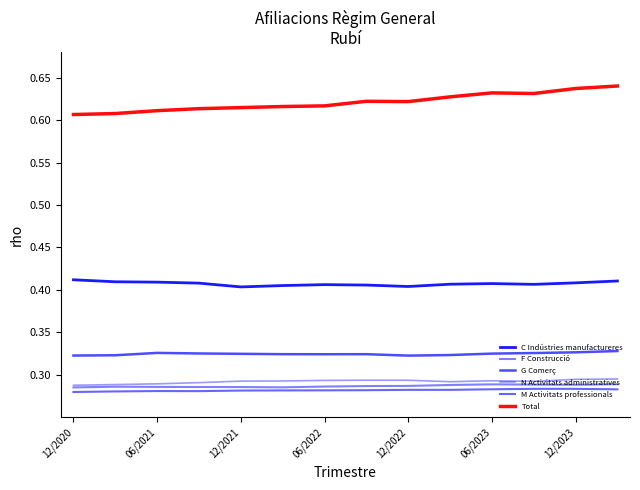

Is this an area chart (filled region under the line)?

No